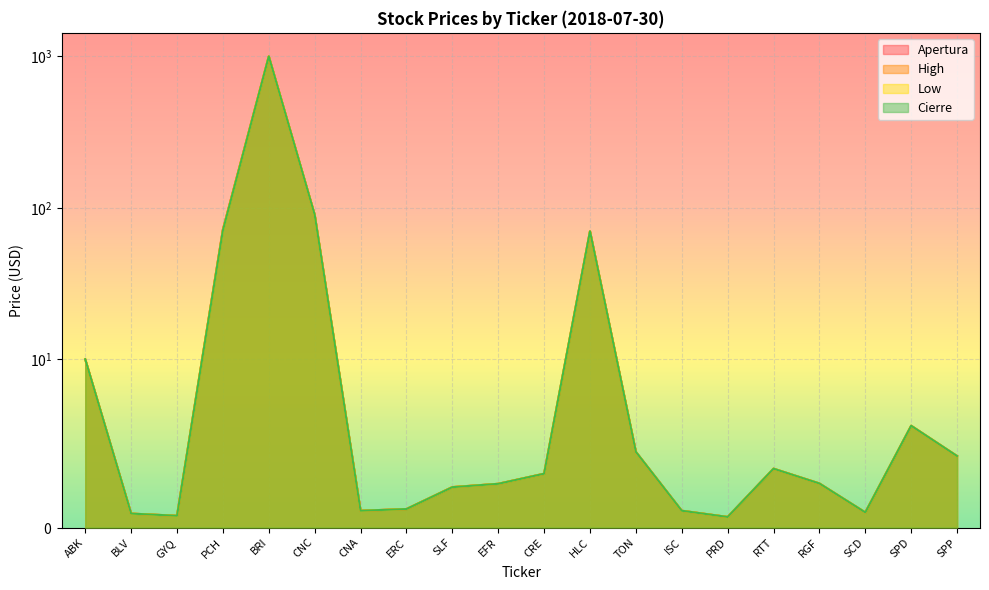

Does the chart display data point markers on the line(s)?

No